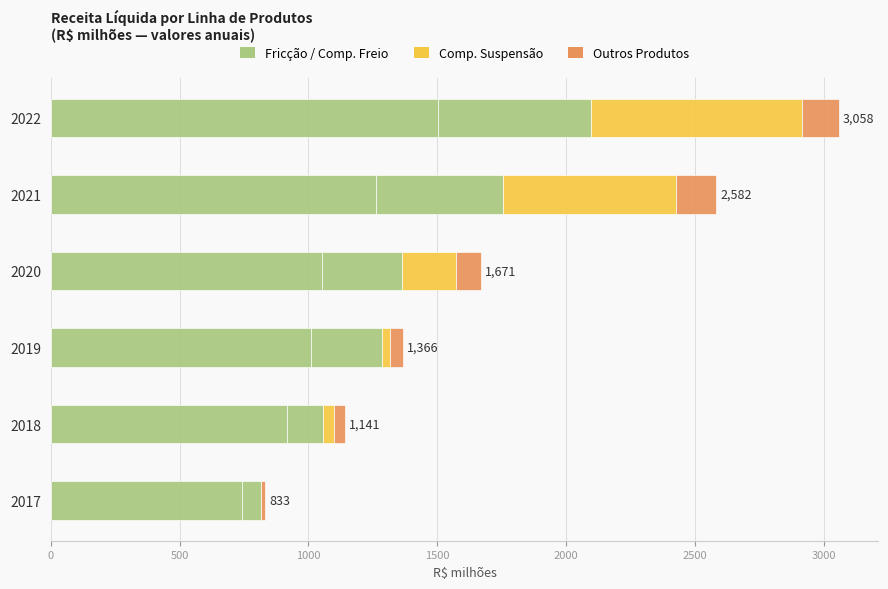

How many data points does each series have?

6